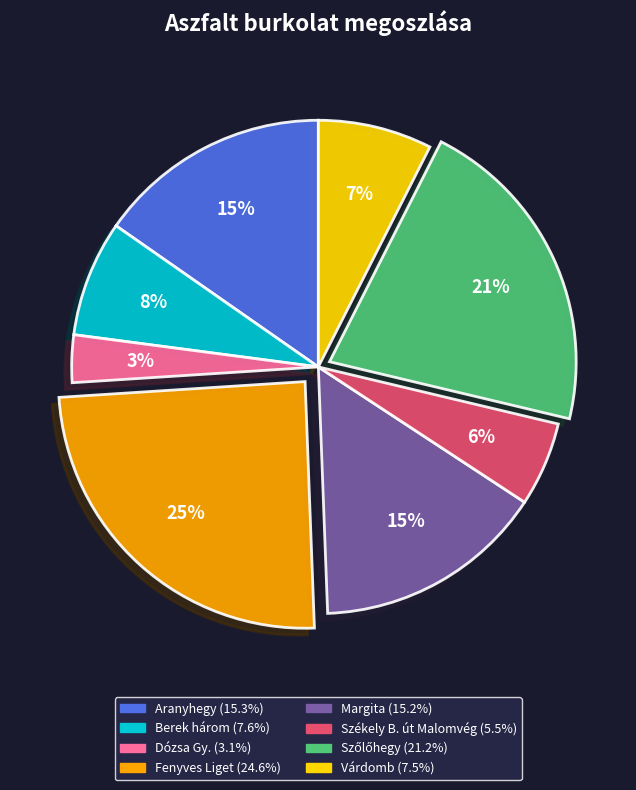

To the nearest percent, what is the combined percentage of Dózsa Gy. and Aranyhegy?

18%